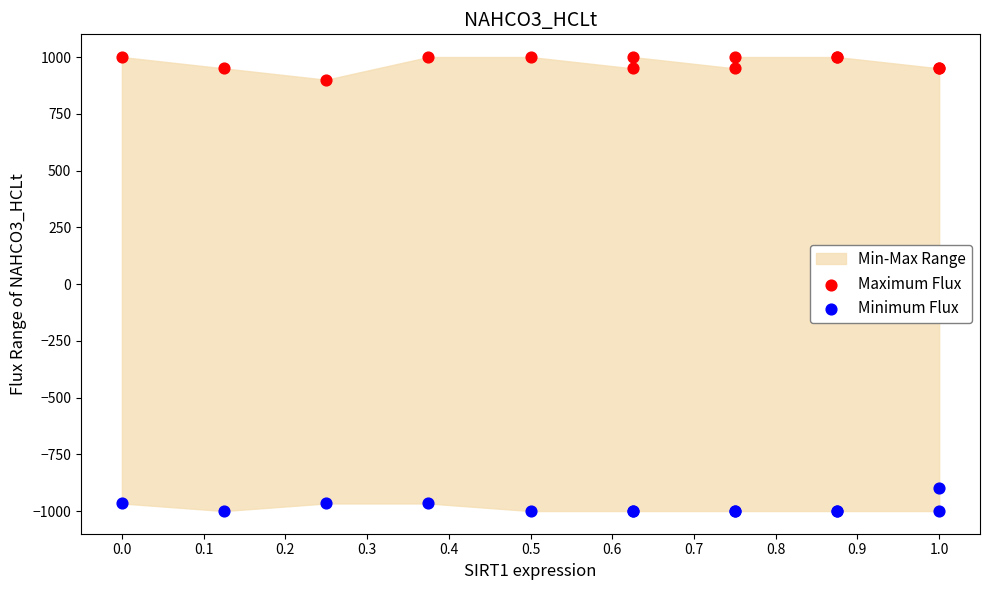

What is the X range (max minus min) for the scatter plot?

1.0